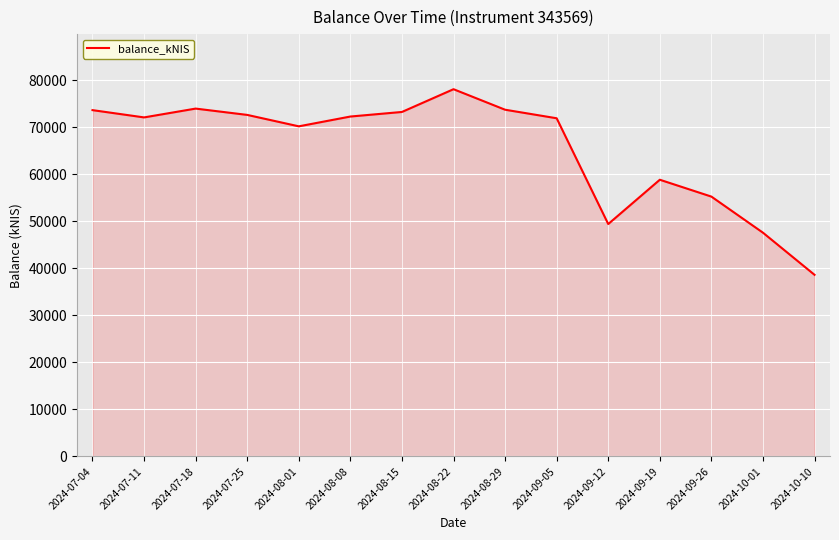

What is the difference between the maximum and minimum values?

39457.5